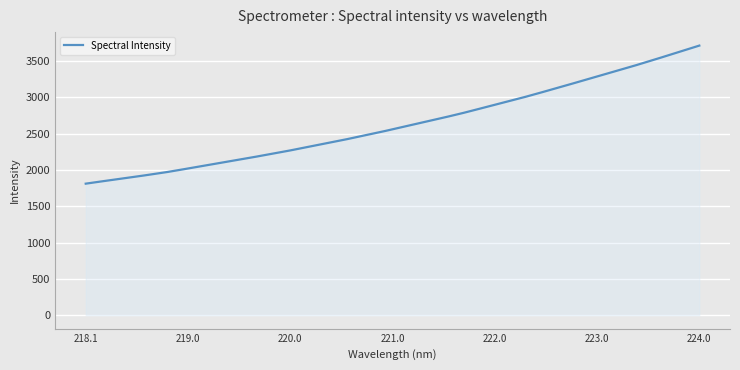

What is the minimum value shown in the chart?

1811.5